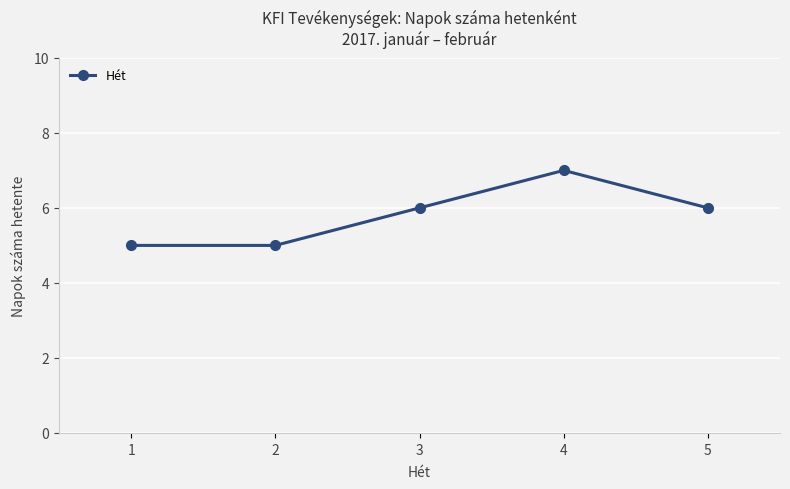

What is the difference between the maximum and minimum values?

2